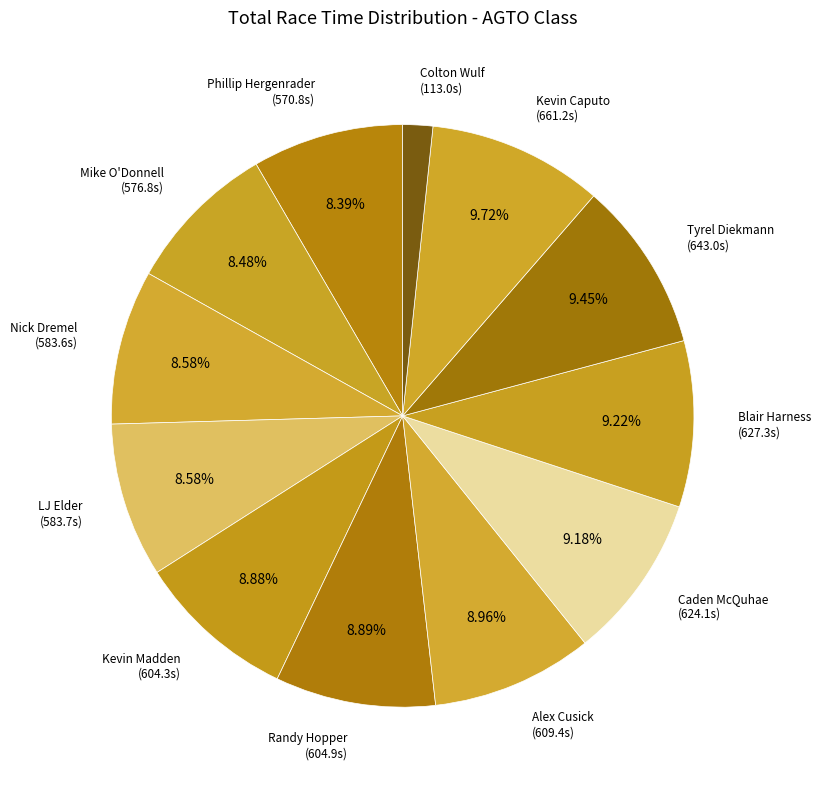

What portion of the pie excludes Kevin Madden?

91.1%